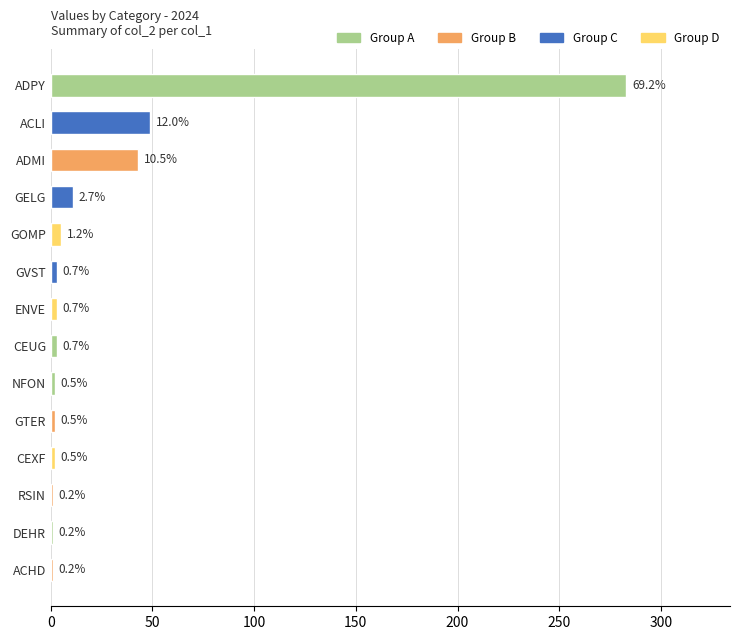

Are the bars horizontal?

Yes